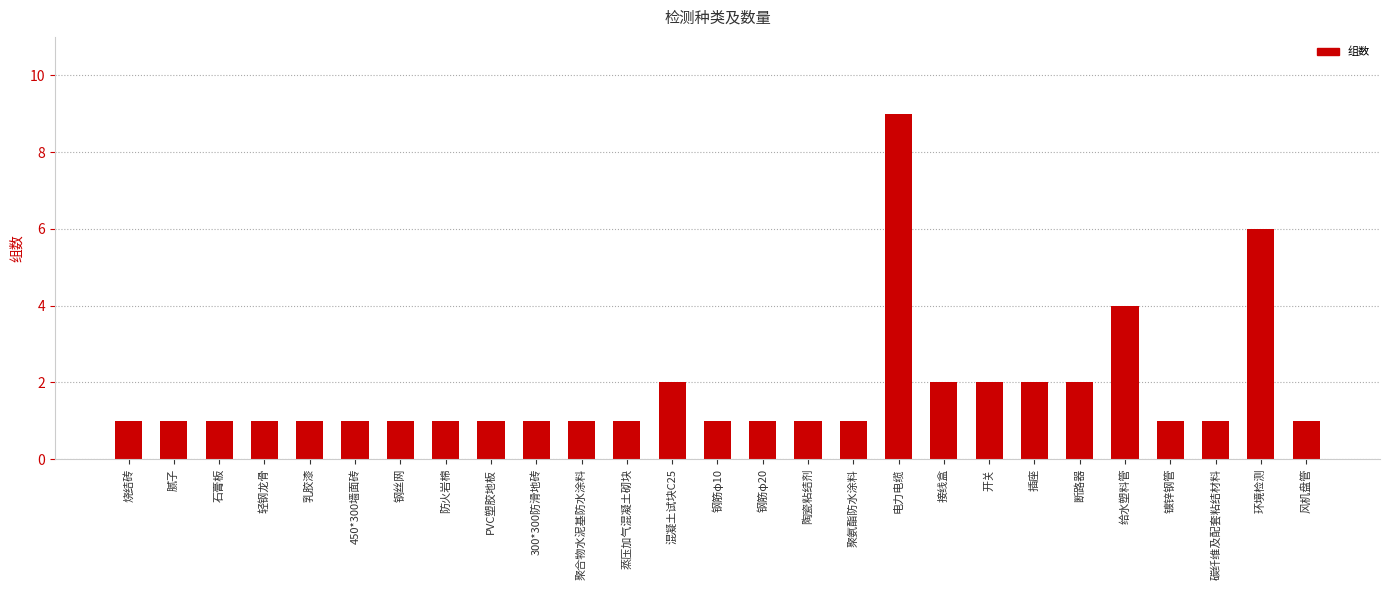

What is the value of the 19th bar from the left?

2